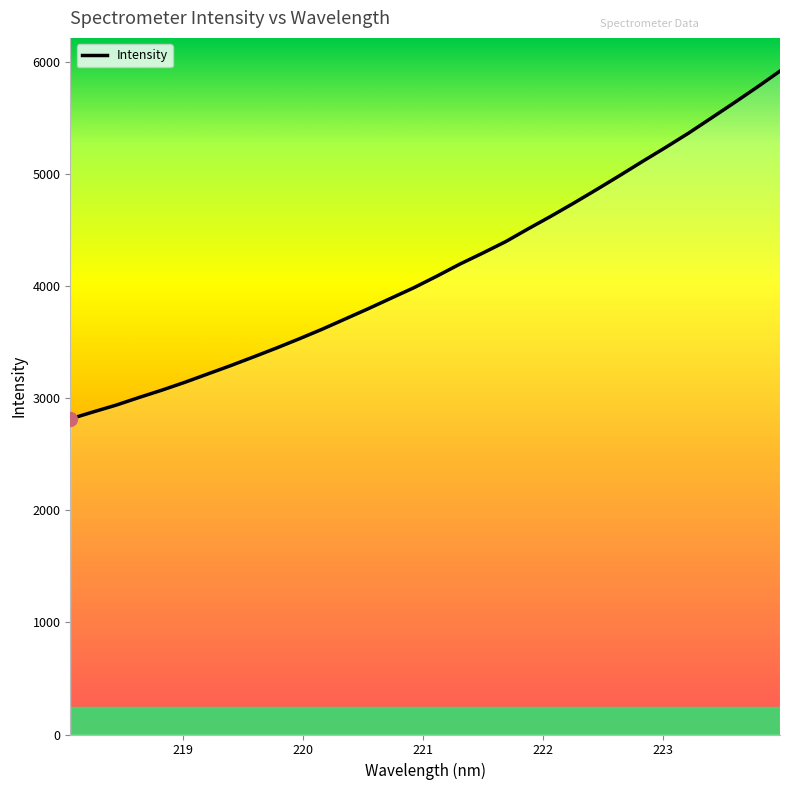

What is the minimum value shown in the chart?

2816.6